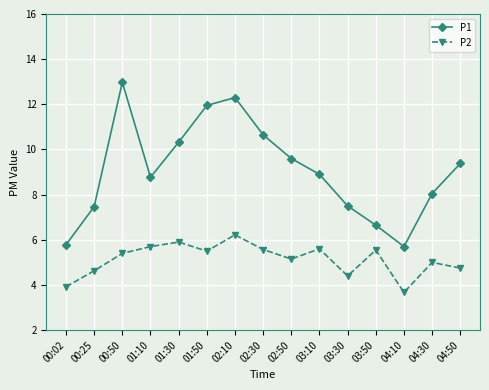

Where is P1 nearest to the value 9?

03:10